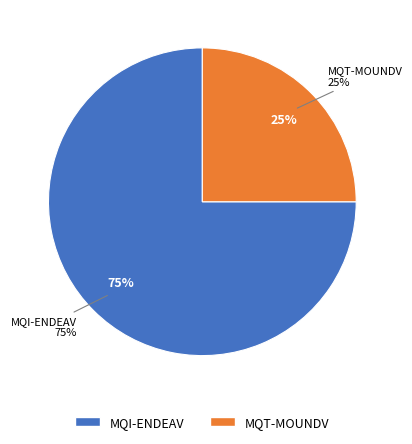

To the nearest percent, what is the difference between the MQI-ENDEAV and MQT-MOUNDV slice percentages?

50%